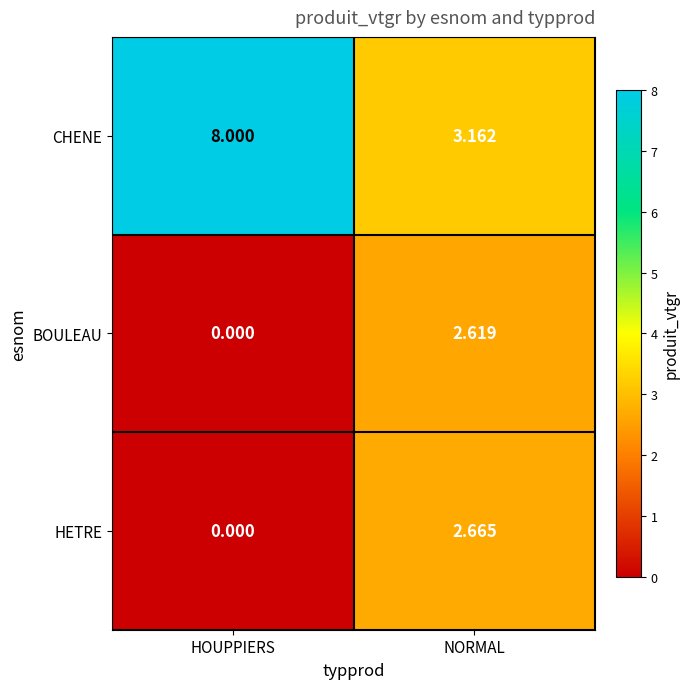

Which series has the largest range (max minus min)?

CHENE